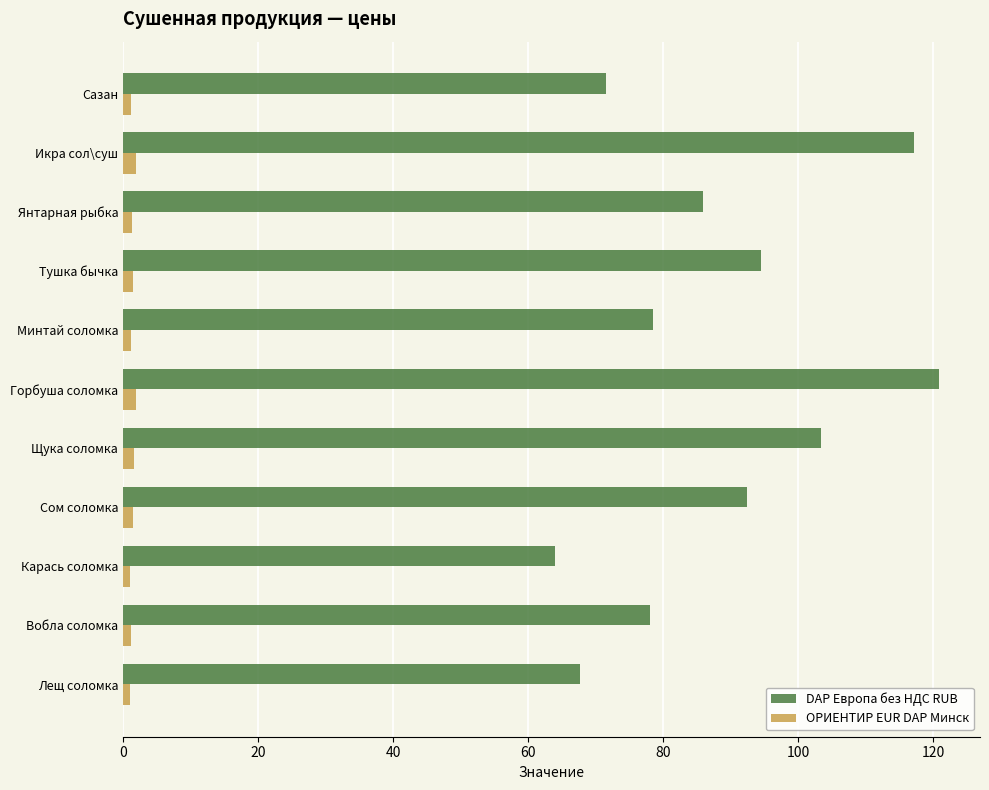

What is the difference between the maximum and minimum values in the DAP Европа без НДС RUB series?

56.9